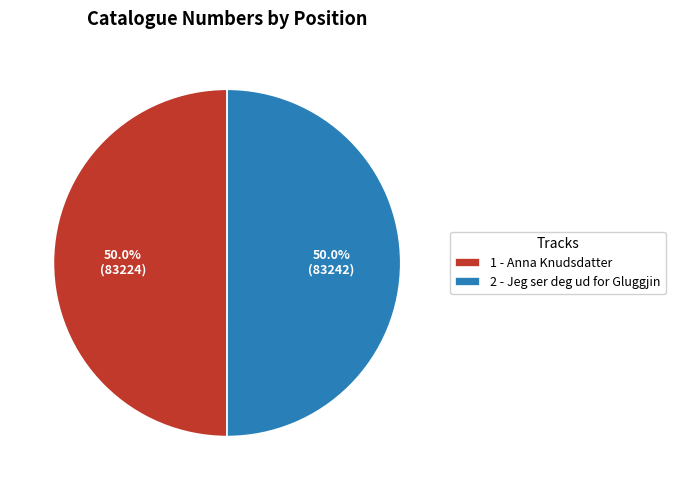

To the nearest percent, what percentage of the pie is 1 - Anna Knudsdatter?

50%